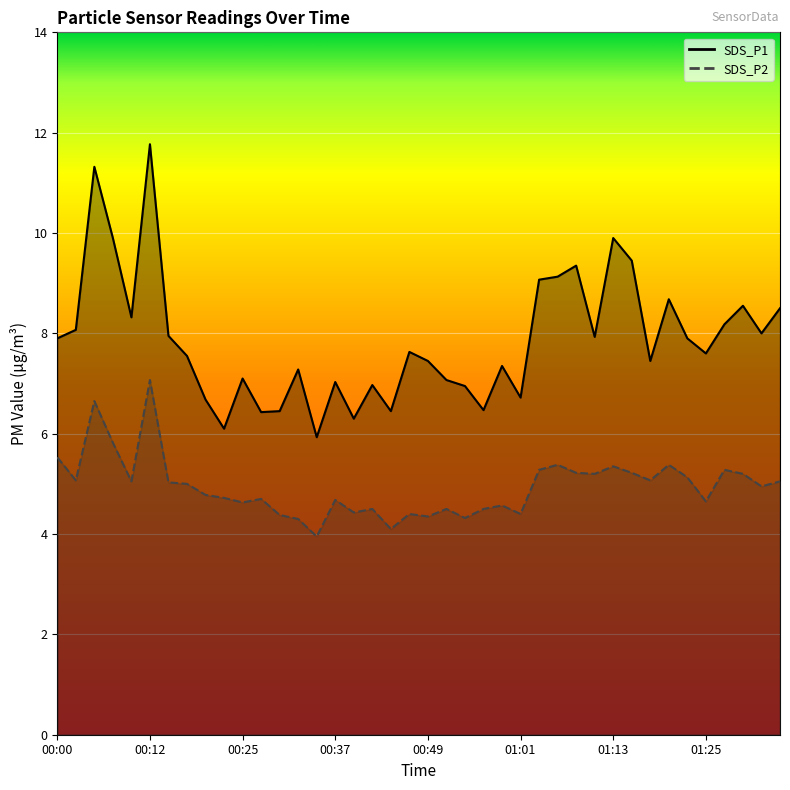

What is the sum of all SDS_P1 values?

314.8